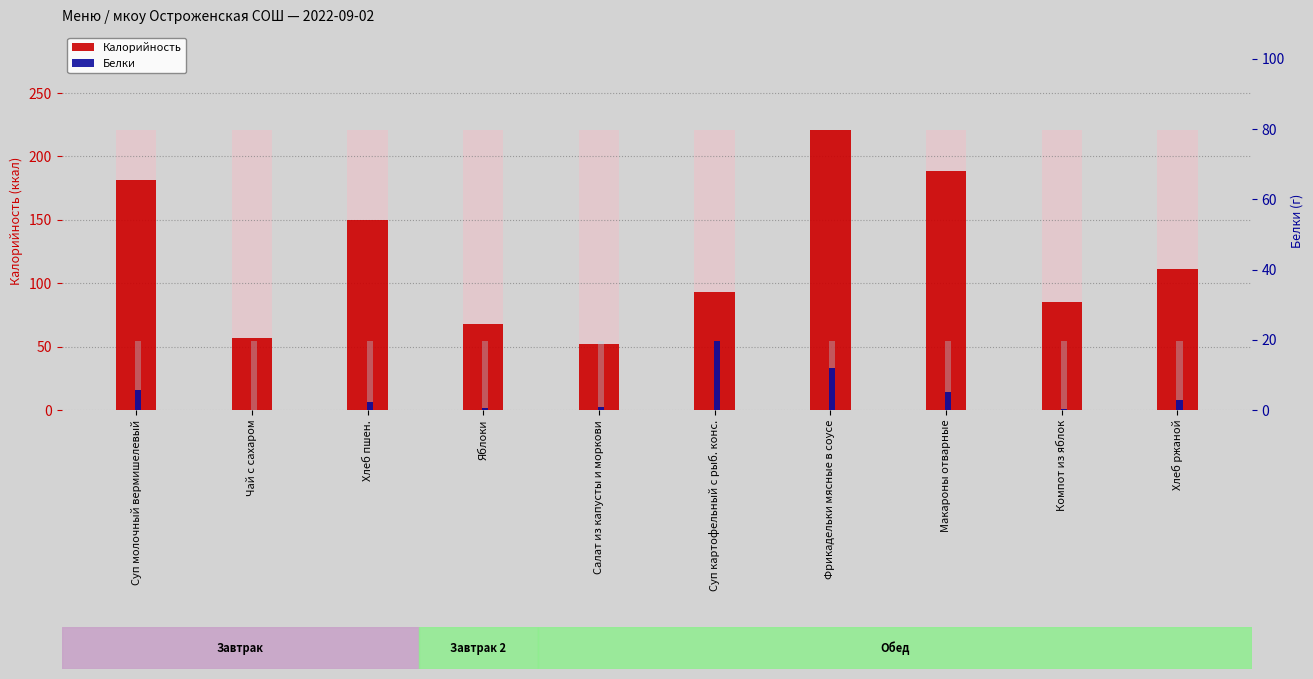

Between Яблоки and Компот из яблок, which series saw the biggest shift?

Калорийность